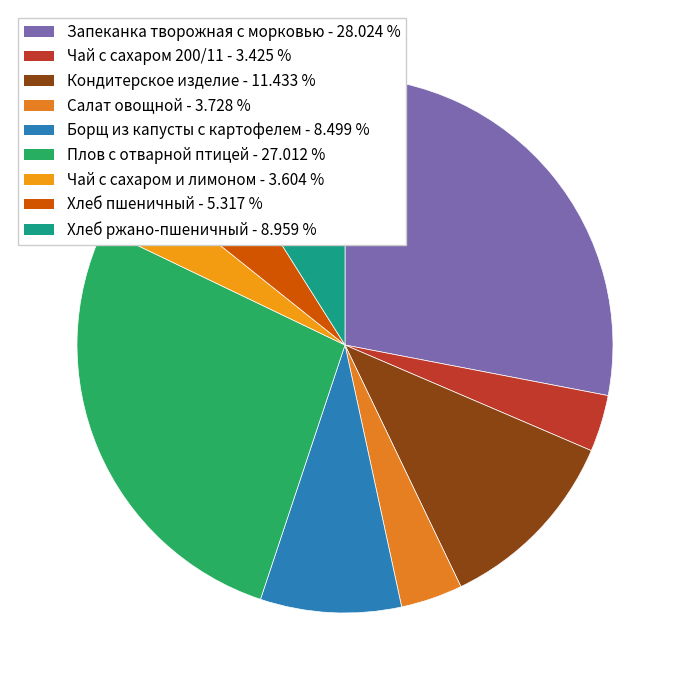

How many segments does this pie chart have?

9